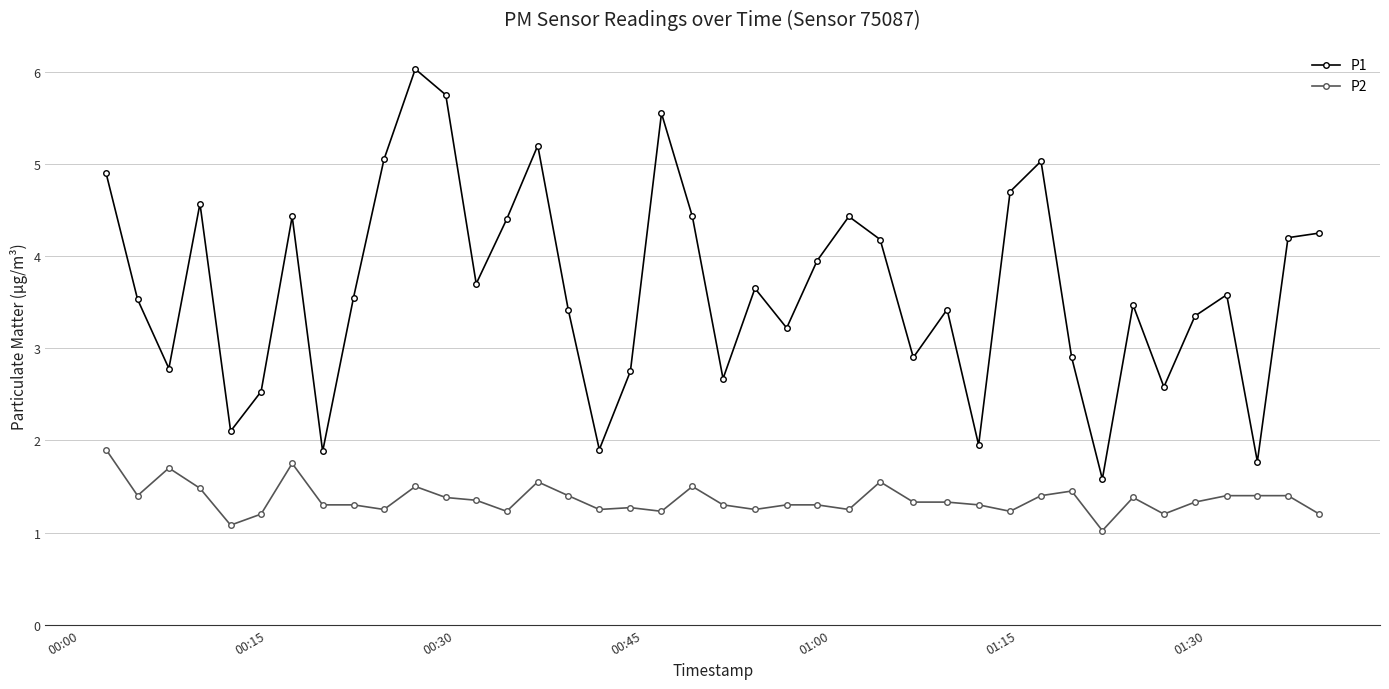

Which series has the widest spread of values?

P1